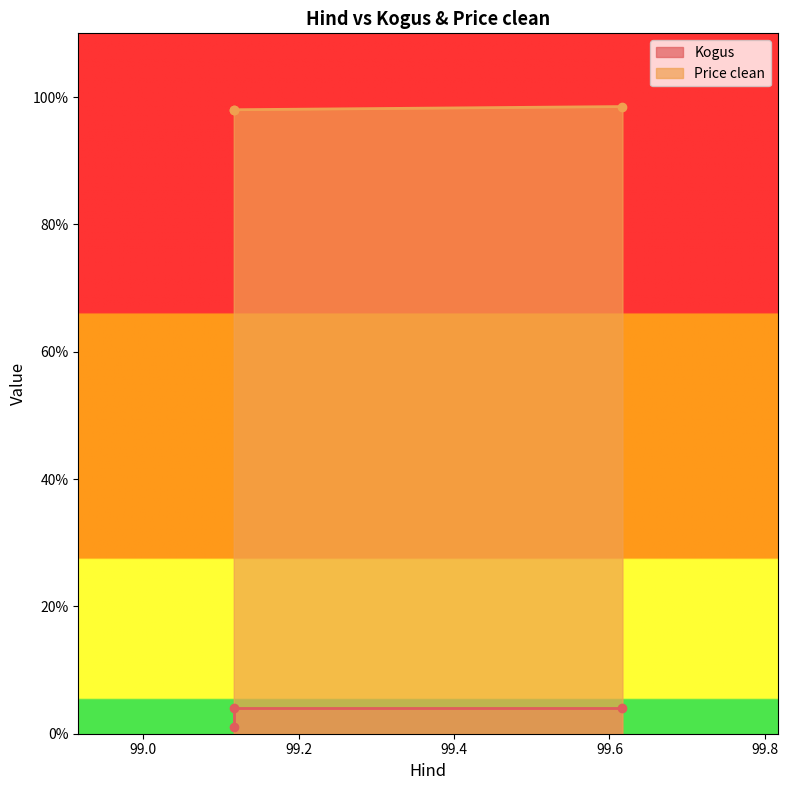

What is the minimum value shown in the chart?

1.0